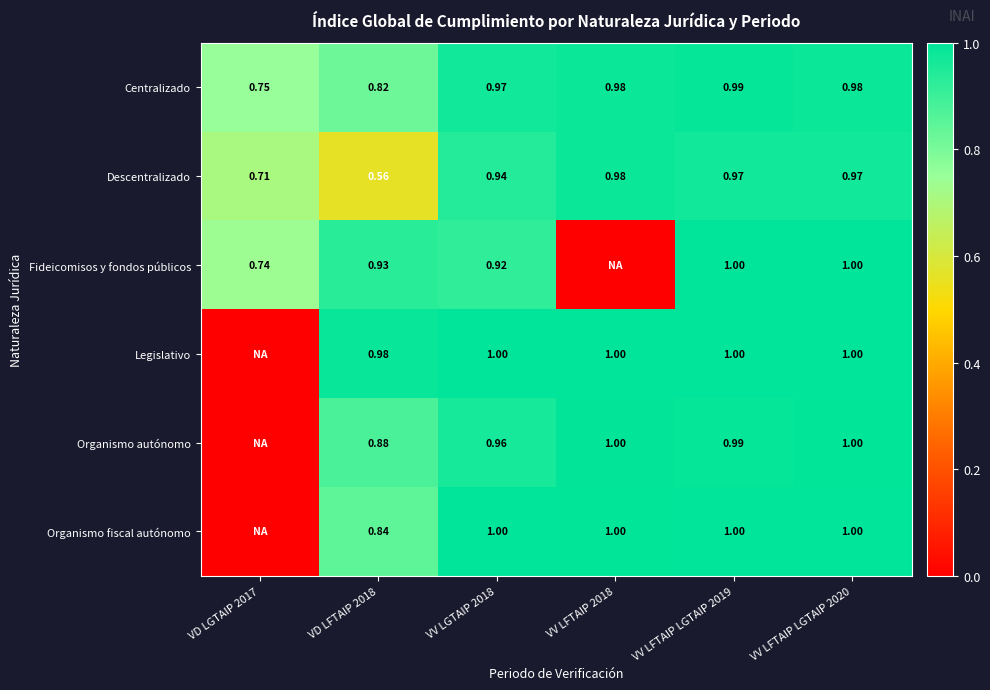

Which series changed the most between VV LGTAIP 2018 and VV LFTAIP LGTAIP 2019?

Fideicomisos y fondos públicos